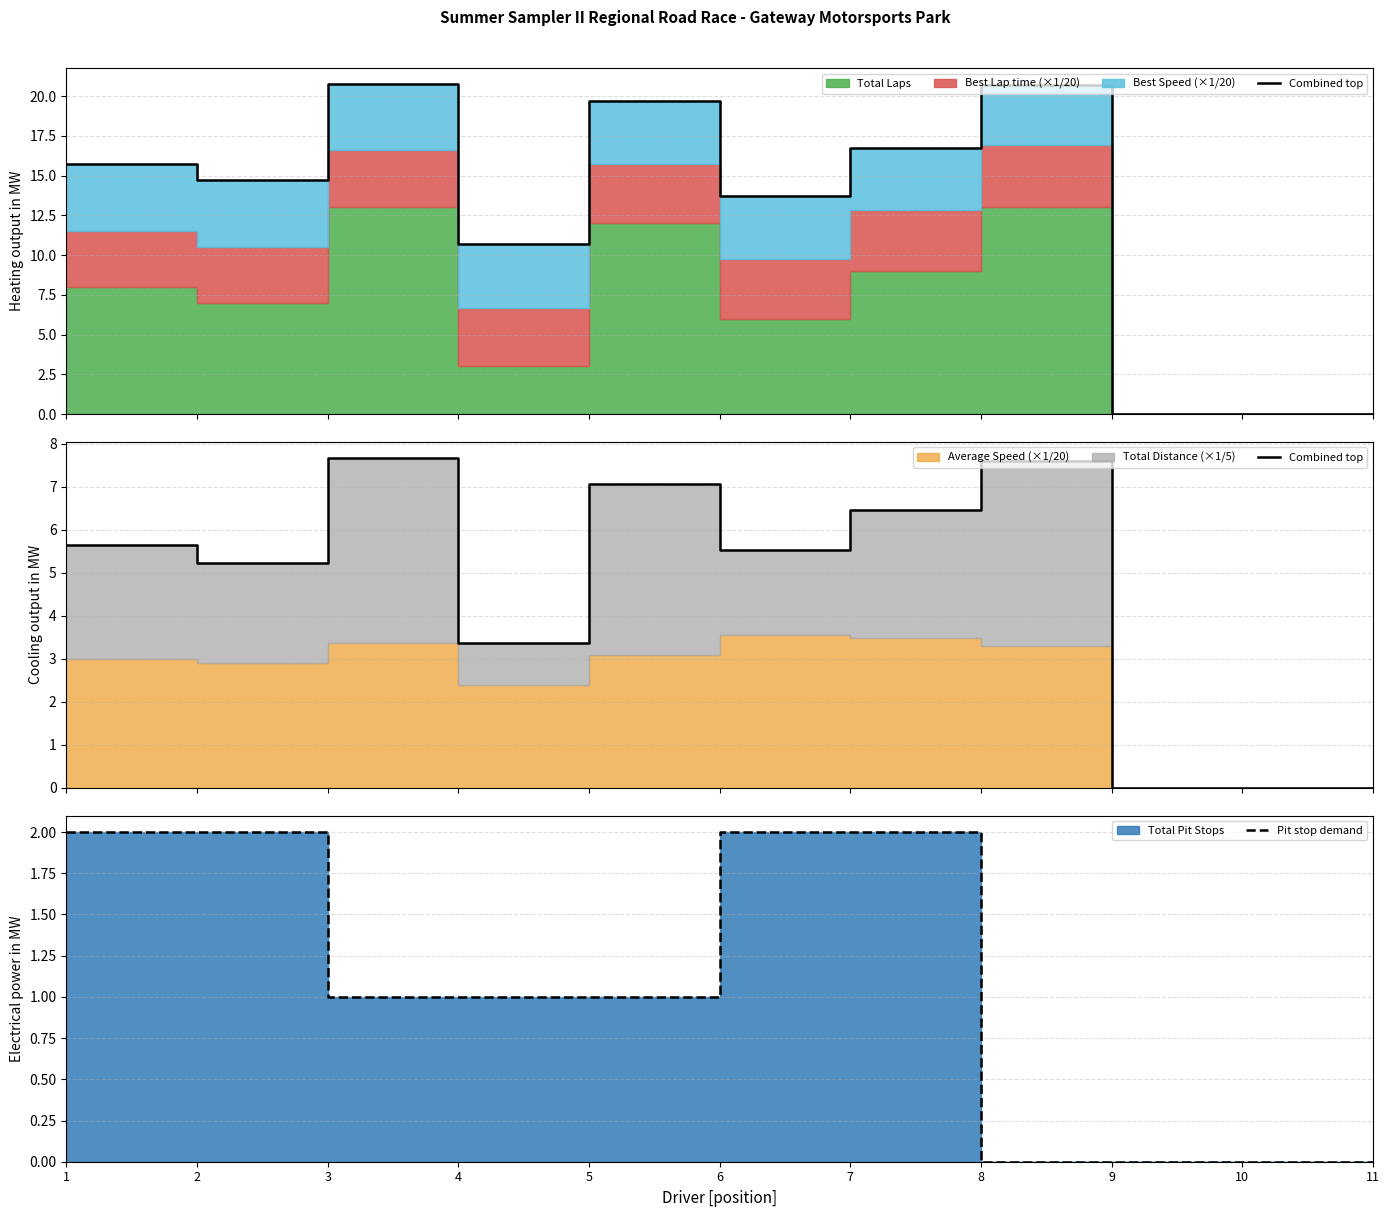

Does the chart display data point markers on the line(s)?

No